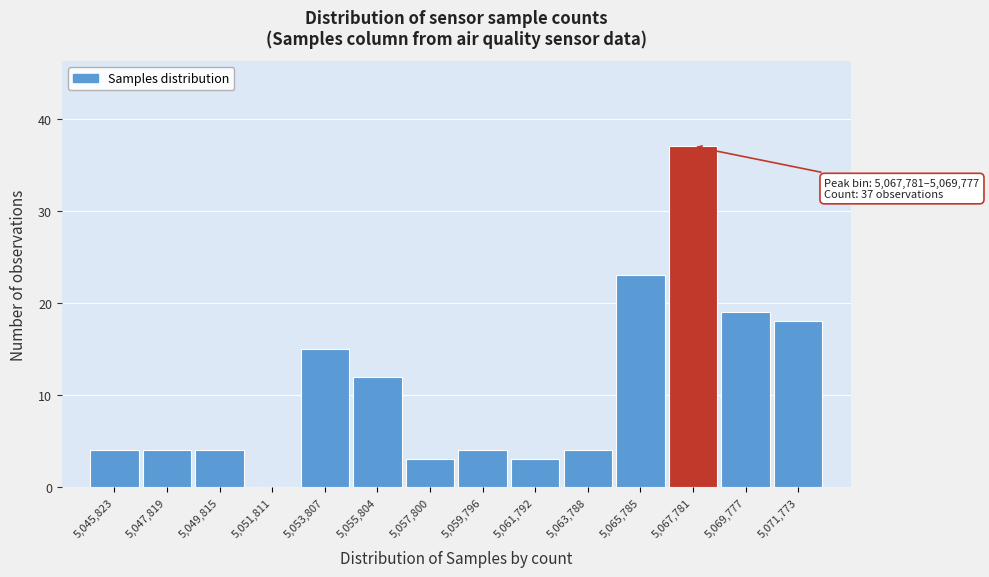

Reading left to right, what are all the values shown in this chart?

5,045,823=4	5,047,819=4	5,049,815=4	5,051,811=0	5,053,807=15	5,055,804=12	5,057,800=3	5,059,796=4	5,061,792=3	5,063,788=4	5,065,785=23	5,067,781=37	5,069,777=19	5,071,773=18